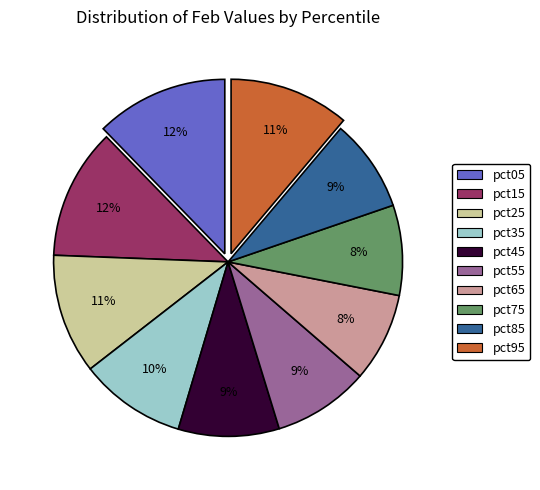

To the nearest percent, what percentage of the pie is pct55?

9%